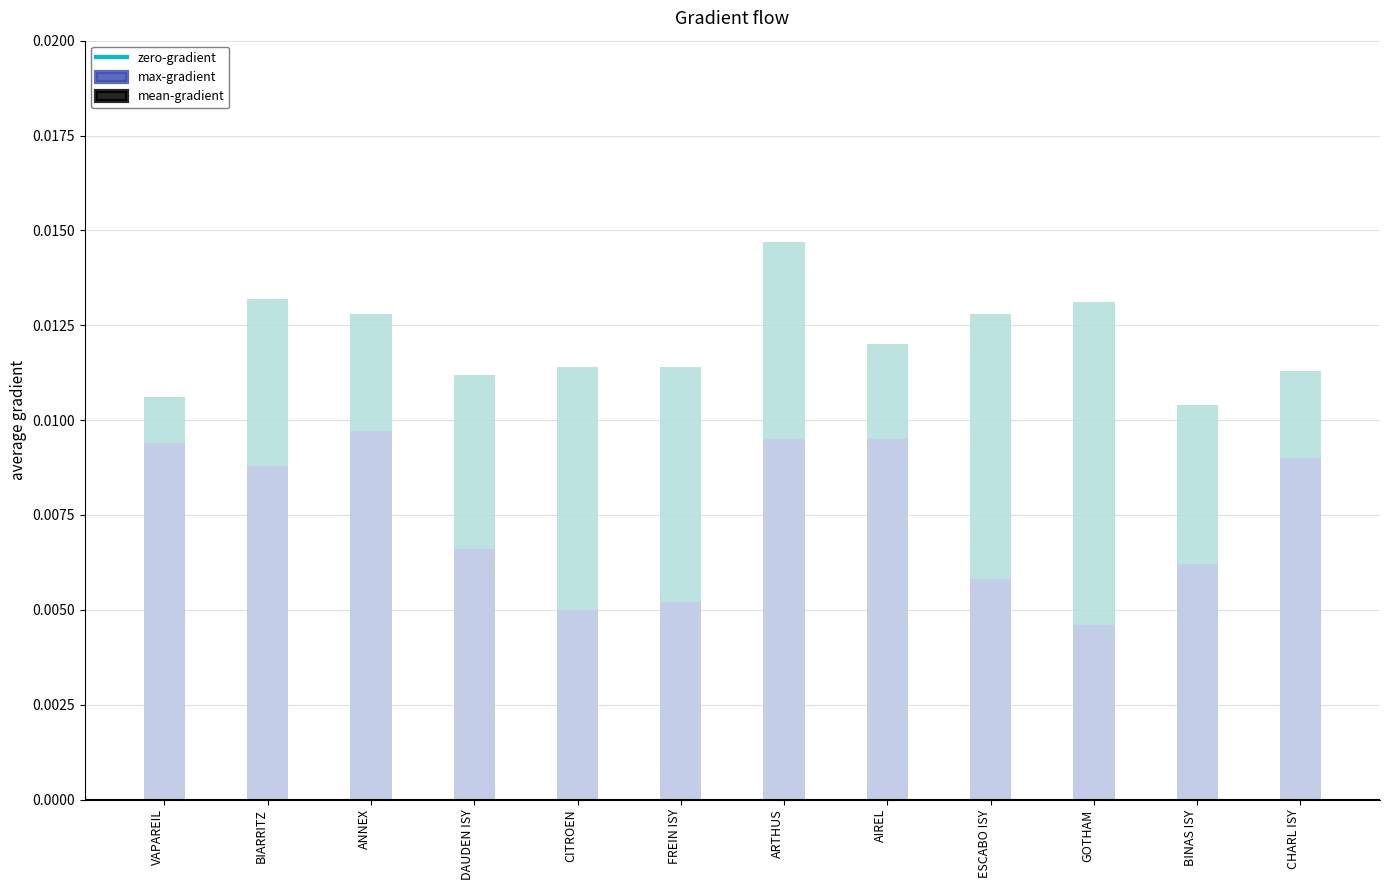

List the labels in order of mean-gradient value, smallest first.

GOTHAM, CITROEN, FREIN ISY, ESCABO ISY, BINAS ISY, DAUDEN ISY, BIARRITZ, CHARL ISY, VAPAREIL, ARTHUS, AIREL, ANNEX